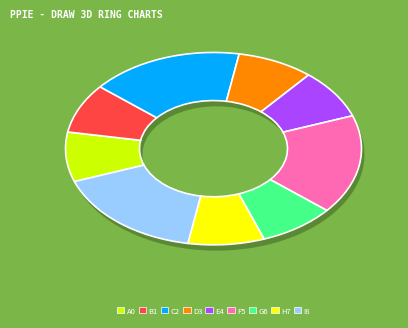

Is WWHV036803 the majority of the pie?

No